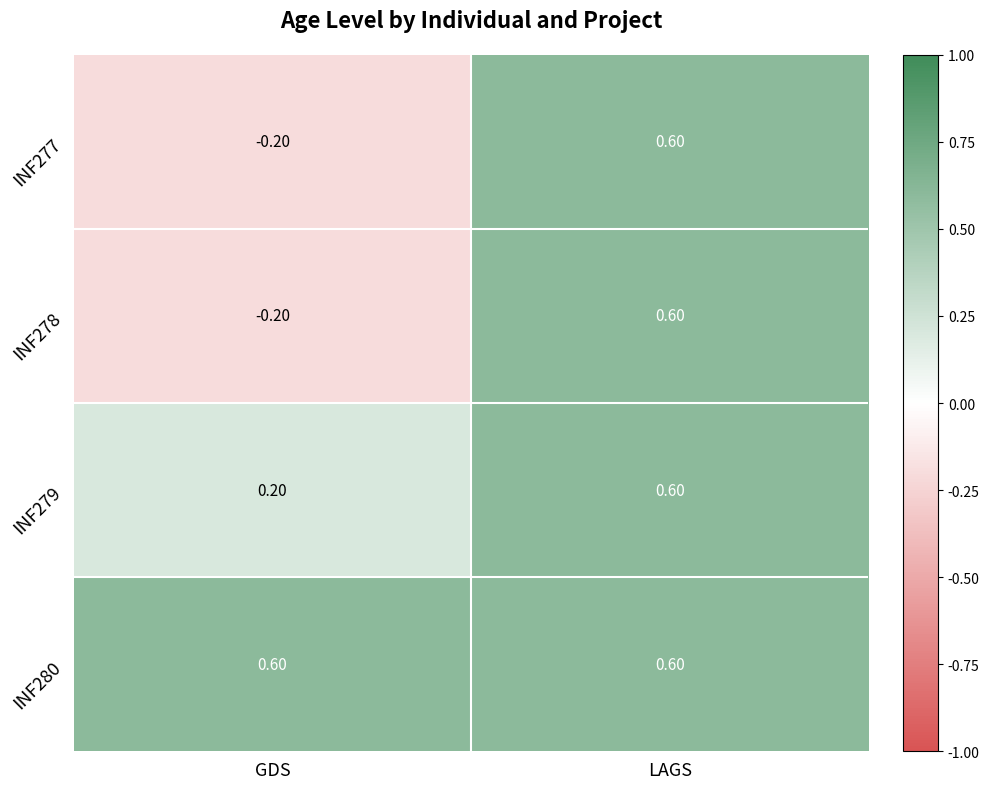

What is the difference between the highest and lowest values at GDS?

0.8